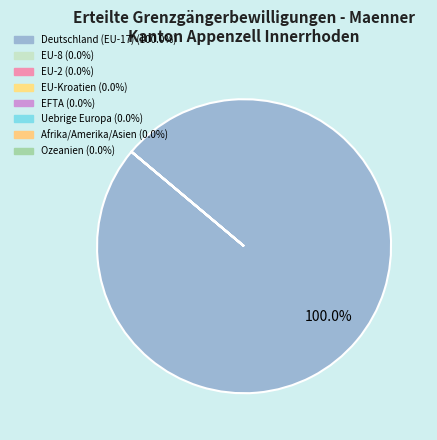

Count the number of slices in the pie.

8